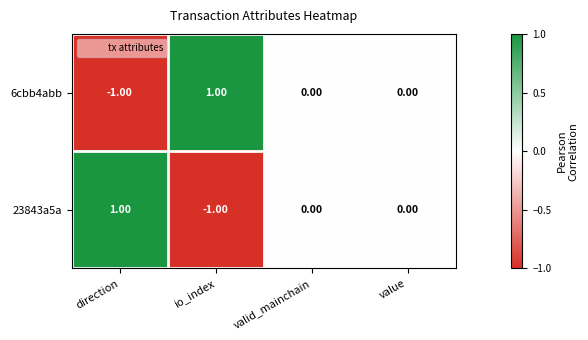

Where does the 23843a5a series first go above 0?

direction